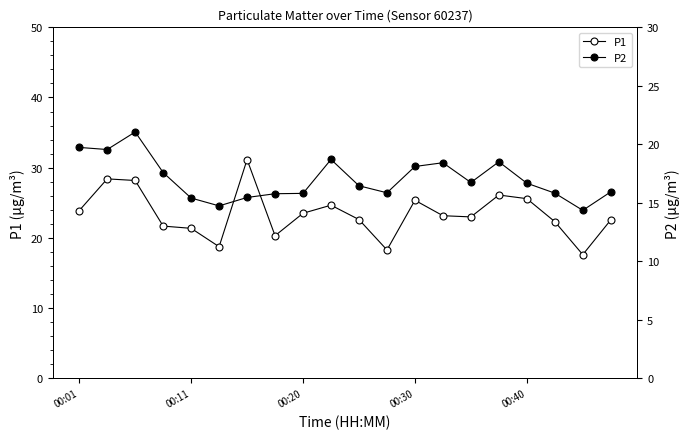

Rank the series by their maximum value, from highest to lowest.

P1, P2